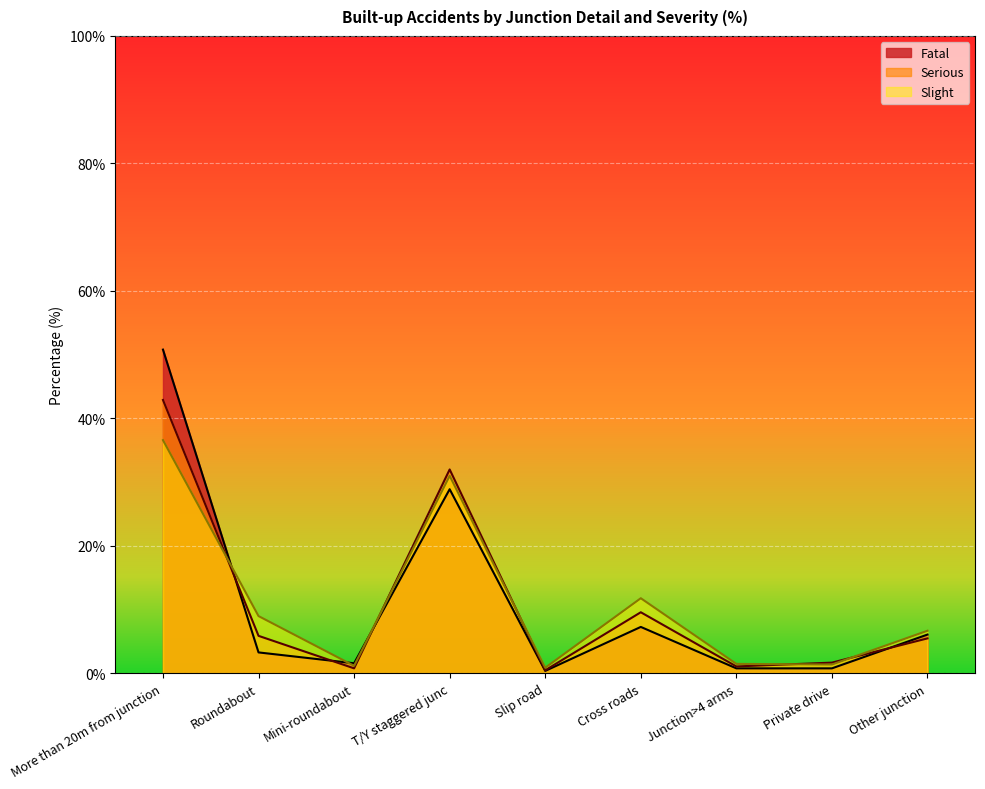

The Serious series shows 1.7 at Private drive. True or false?

True